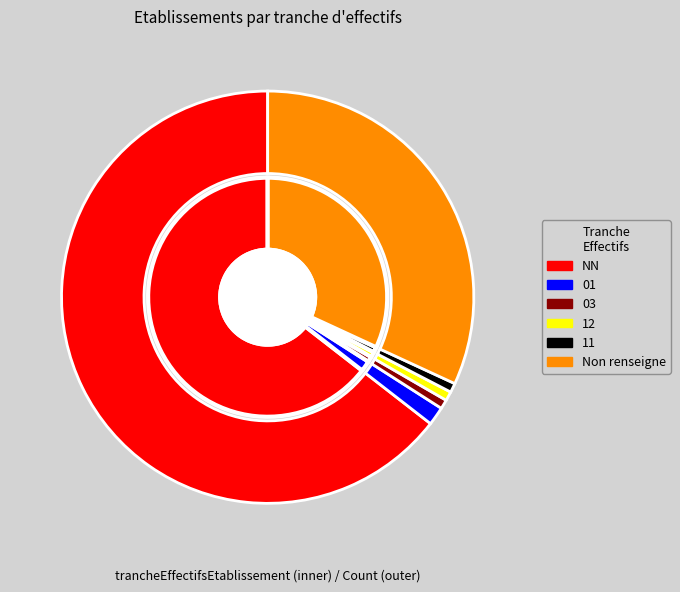

To the nearest percent, what percentage of the pie is NN?

64%